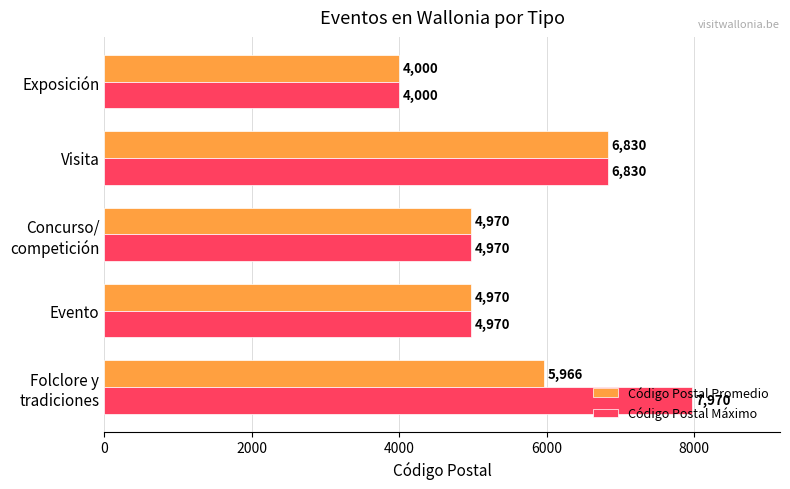

How many data points in Código Postal Máximo are less than 4970?

1